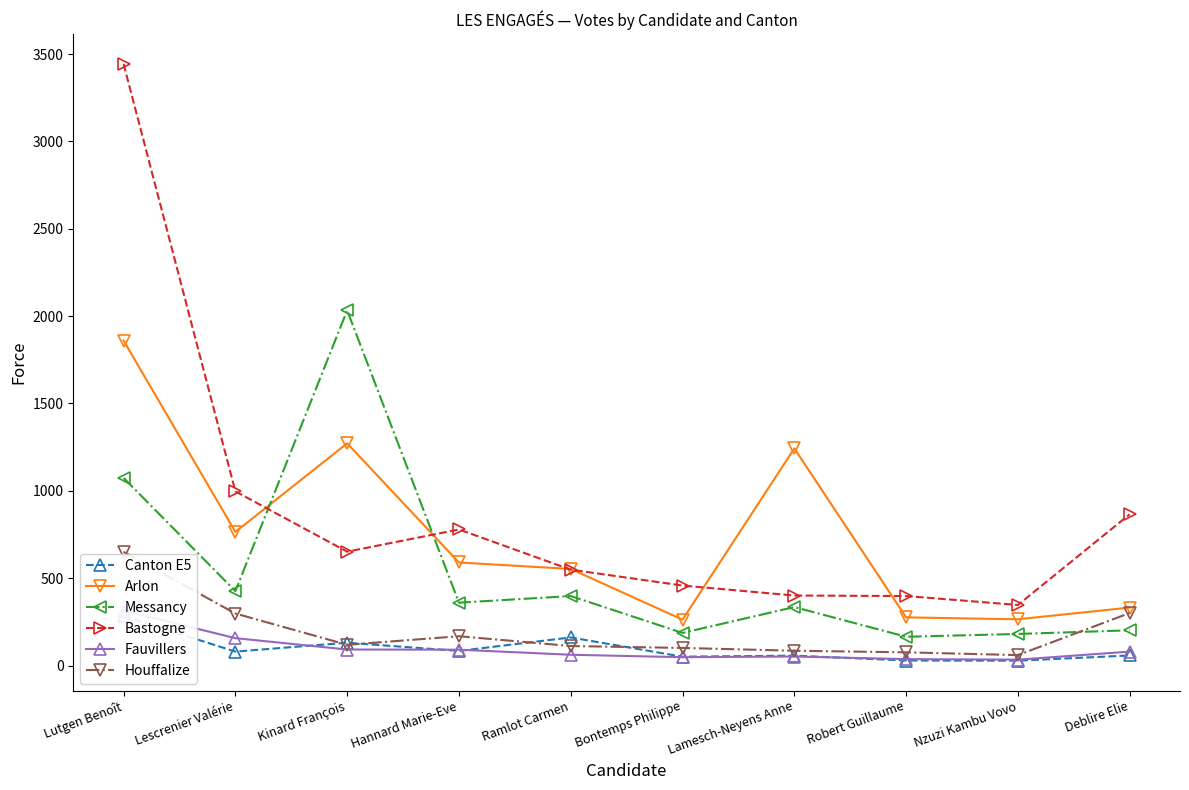

What are all the series names shown in the legend?

Canton E5, Arlon, Messancy, Bastogne, Fauvillers, Houffalize